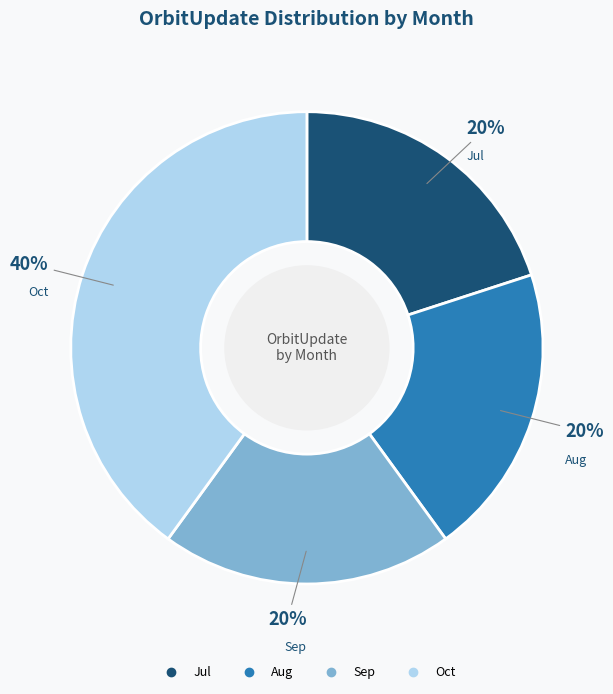

Is there a majority slice in this chart?

No